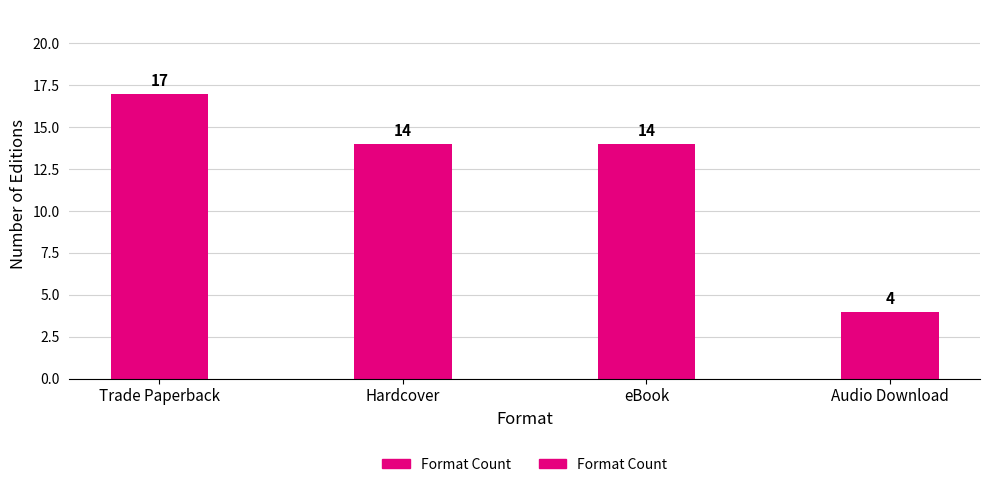

Which label corresponds to the largest value in the chart?

Trade Paperback